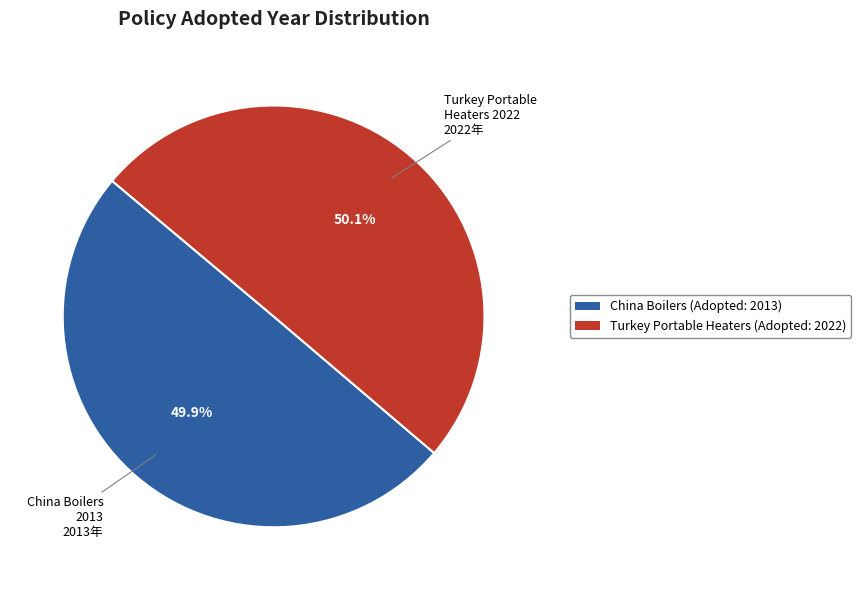

Is there a majority slice in this chart?

Yes